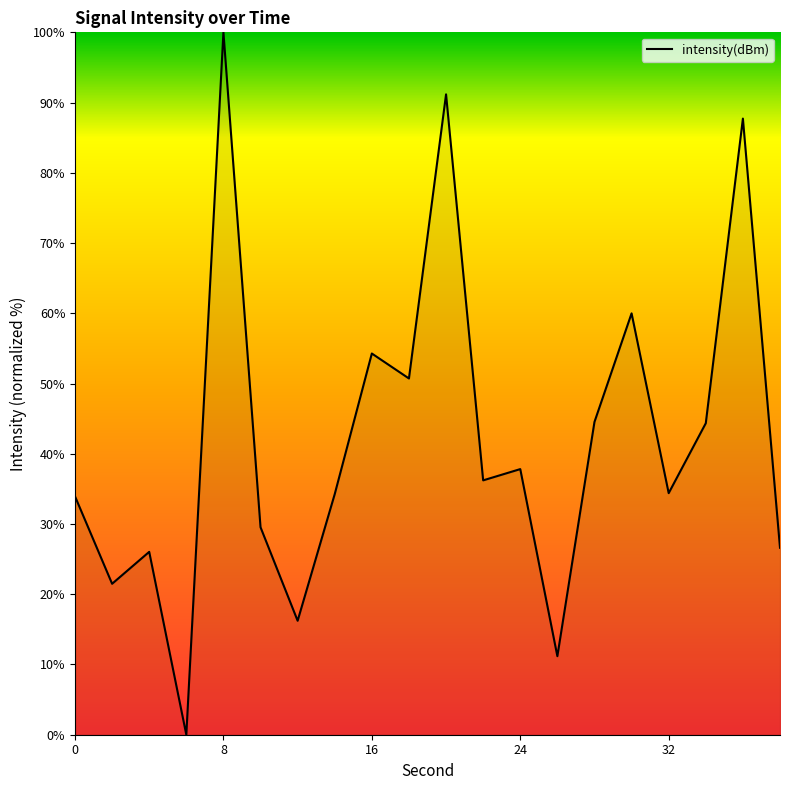

What is the maximum value shown in the chart?

100.0